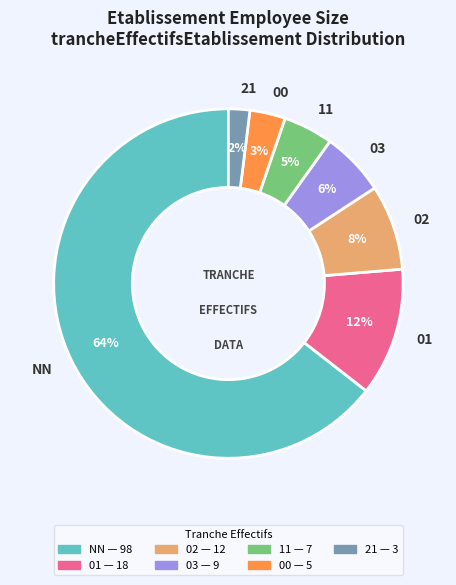

How many slices are in this pie chart?

7